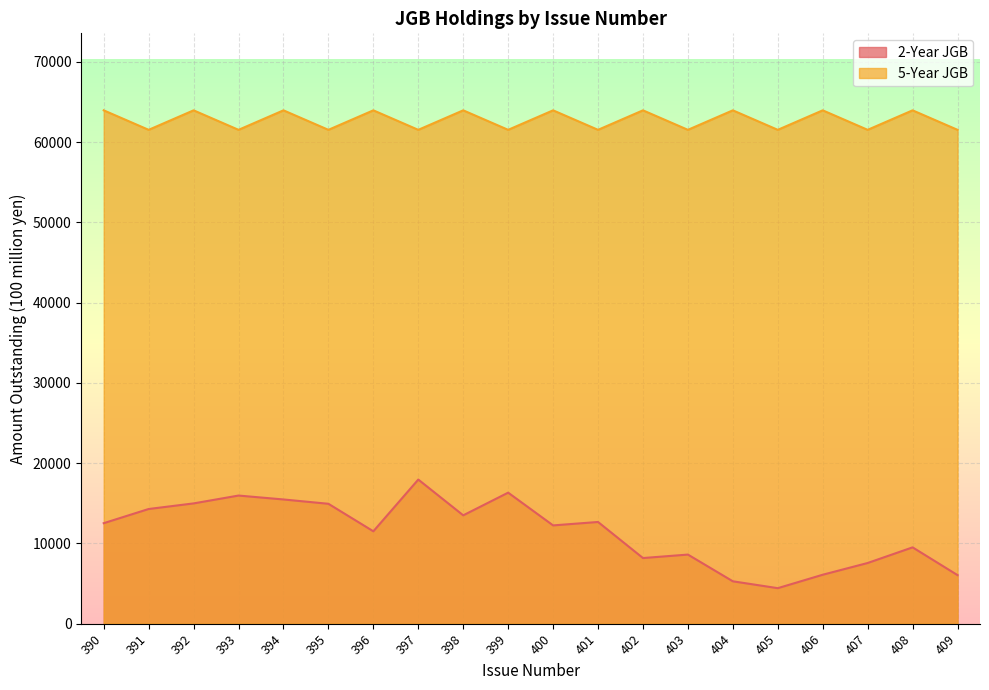

How many lines are shown in the chart?

2